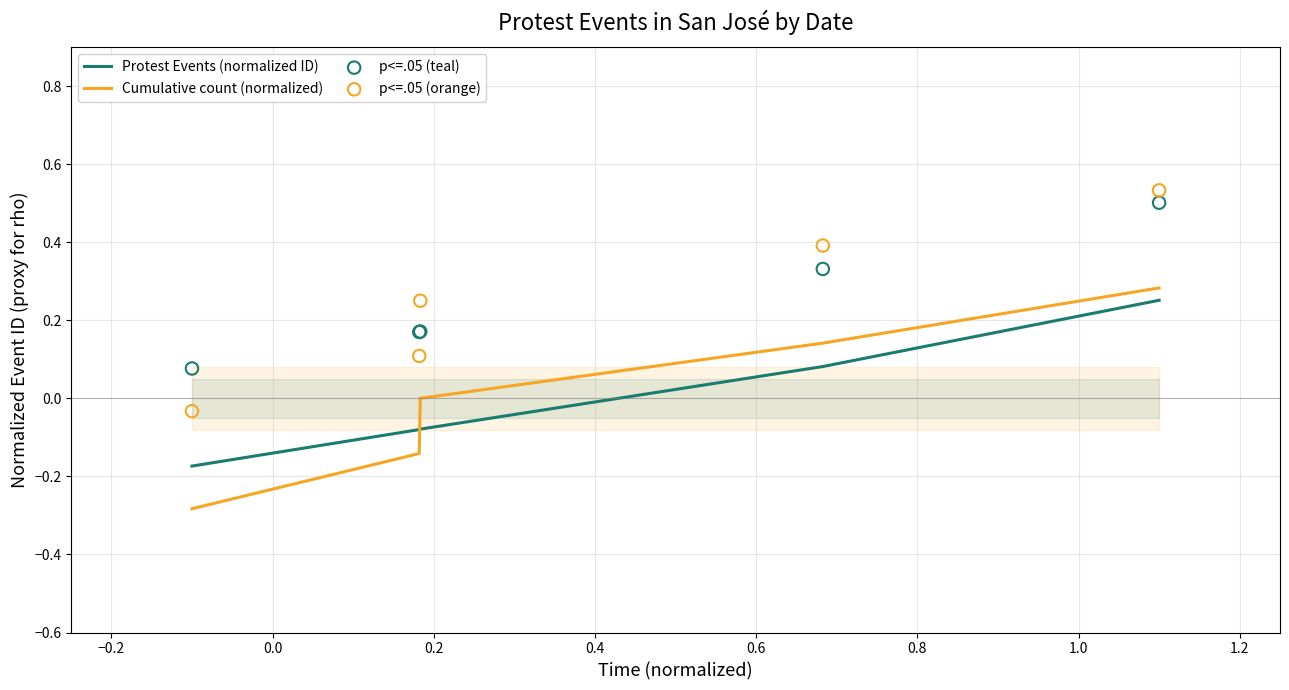

How many intersections are there between Cumulative count (normalized) and Protest Events (normalized ID)?

1